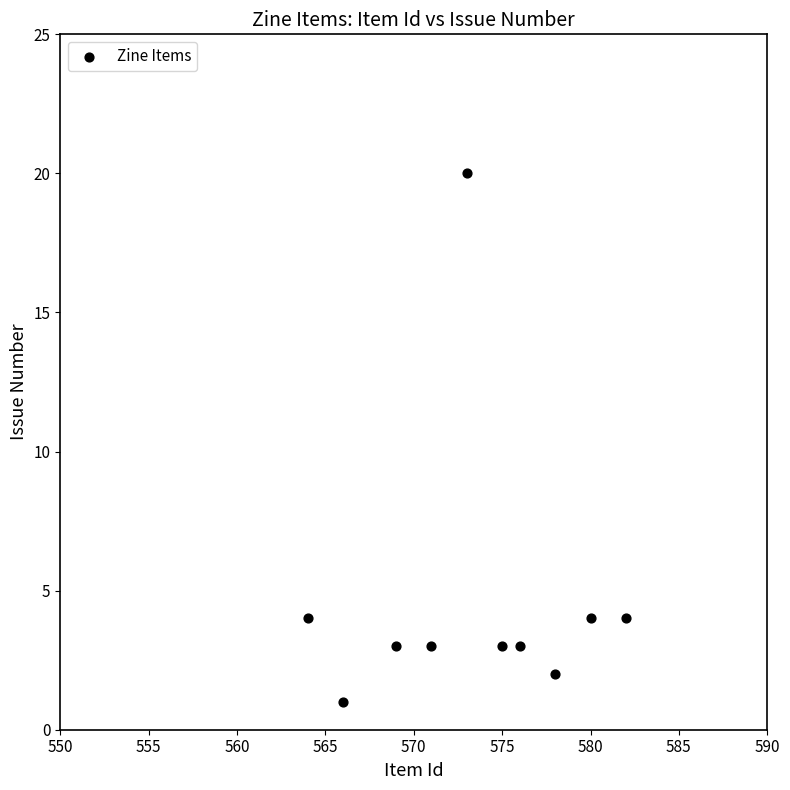

What is the average X value?

573